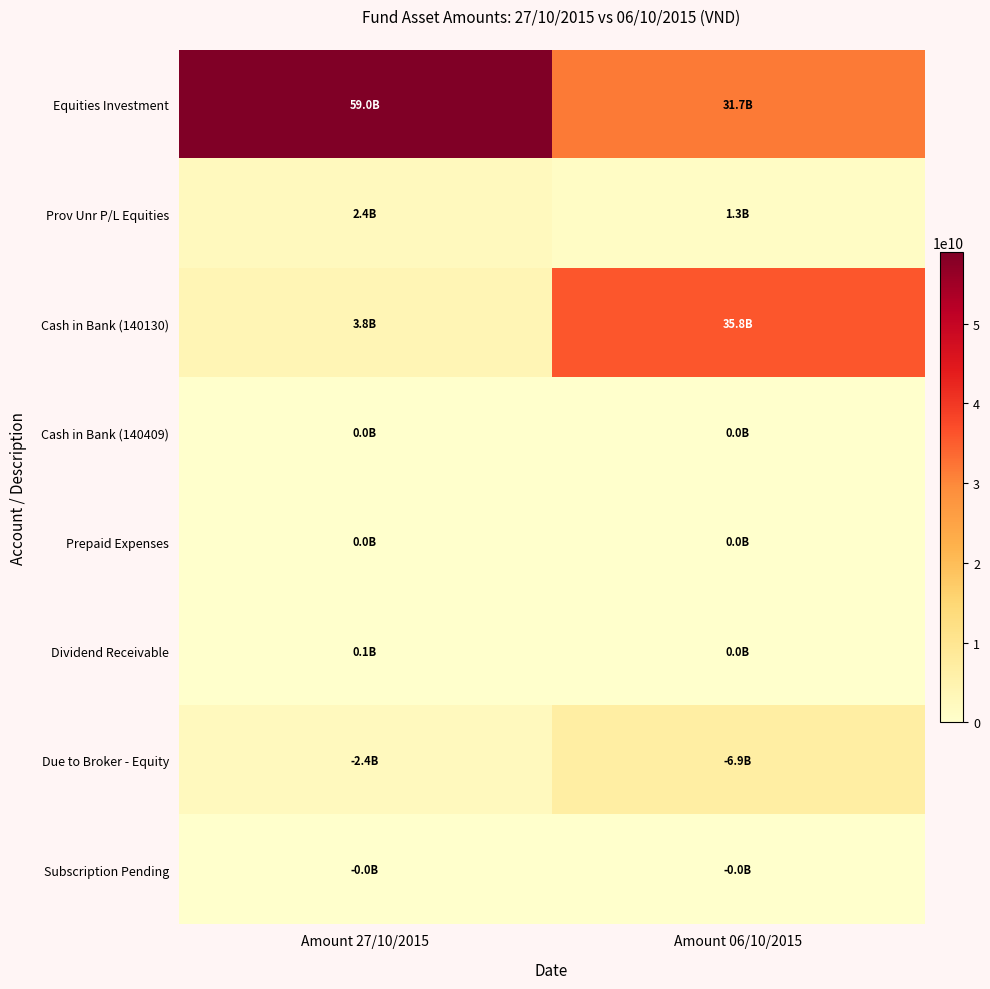

Which series has the largest total across all categories?

Equities Investment